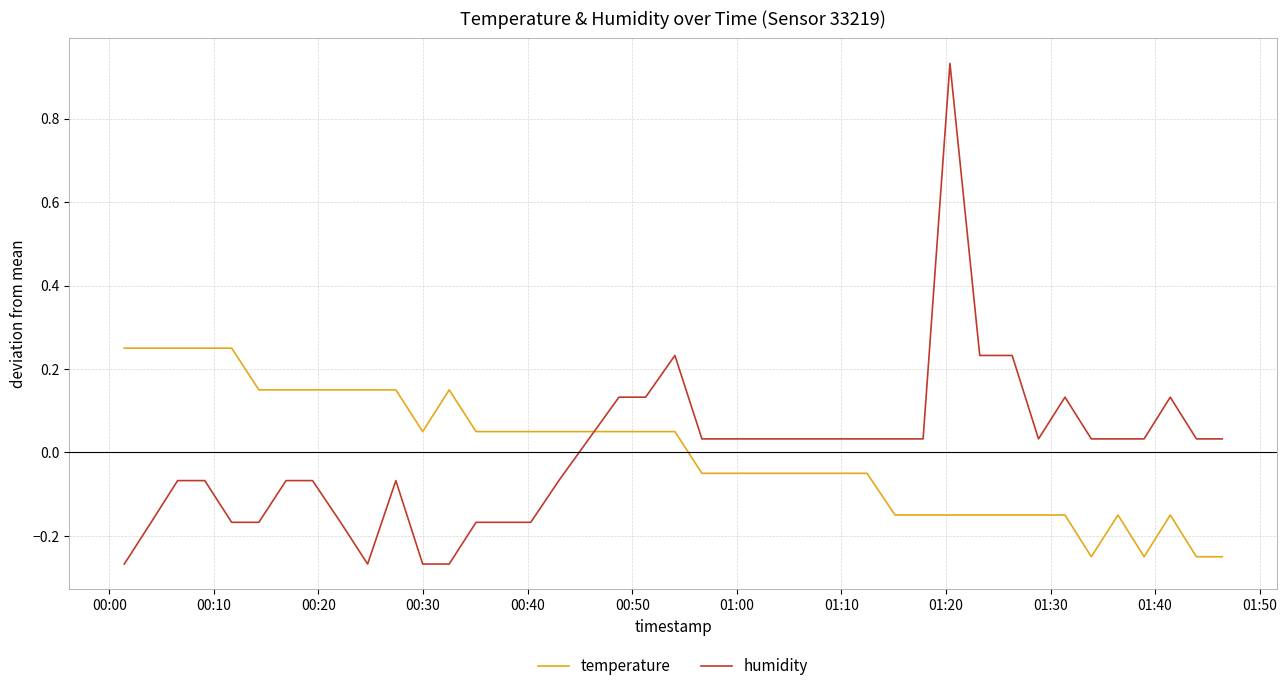

How many values in temperature are above zero?

20